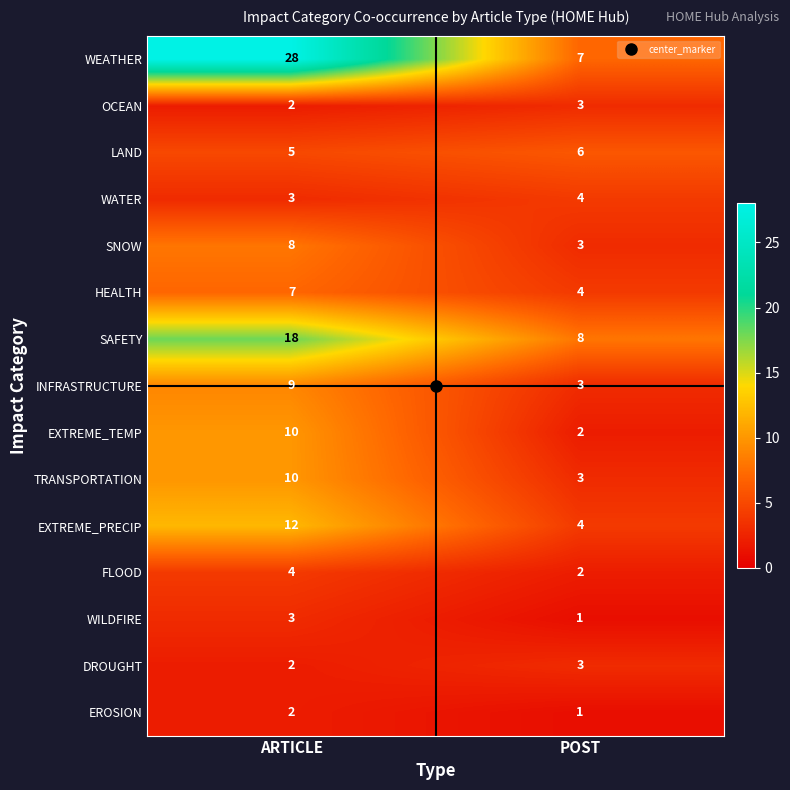

What is the lowest value of the LAND series?

5